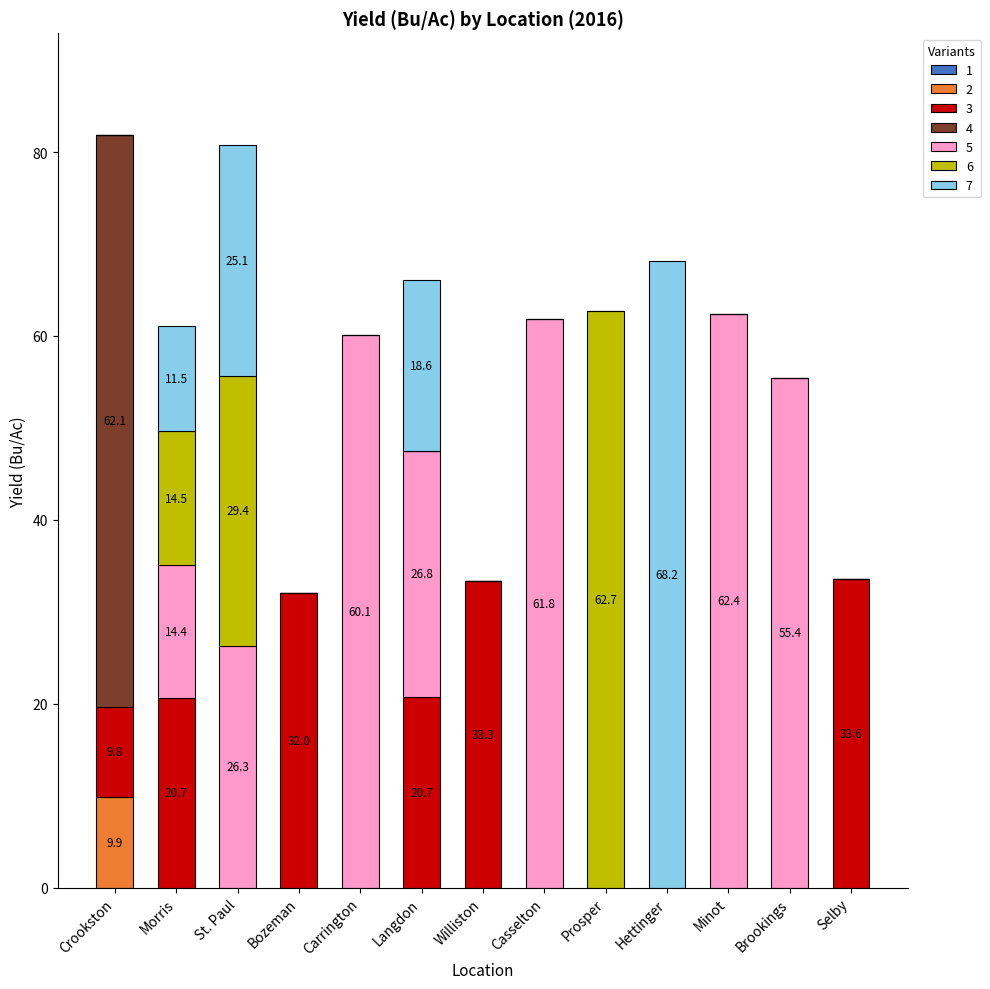

Are the bars grouped side by side (vs. stacked)?

No